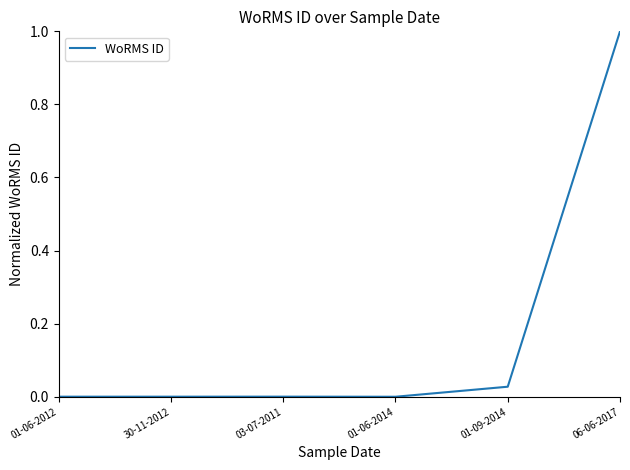

The value at 01-06-2014 is 0.0. True or false?

True